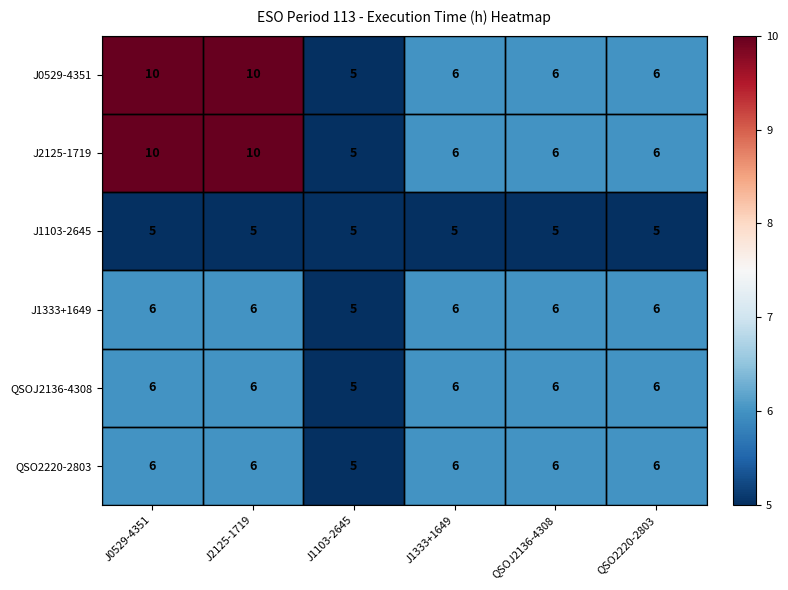

What is the average value of the QSO2220-2803 series?

6